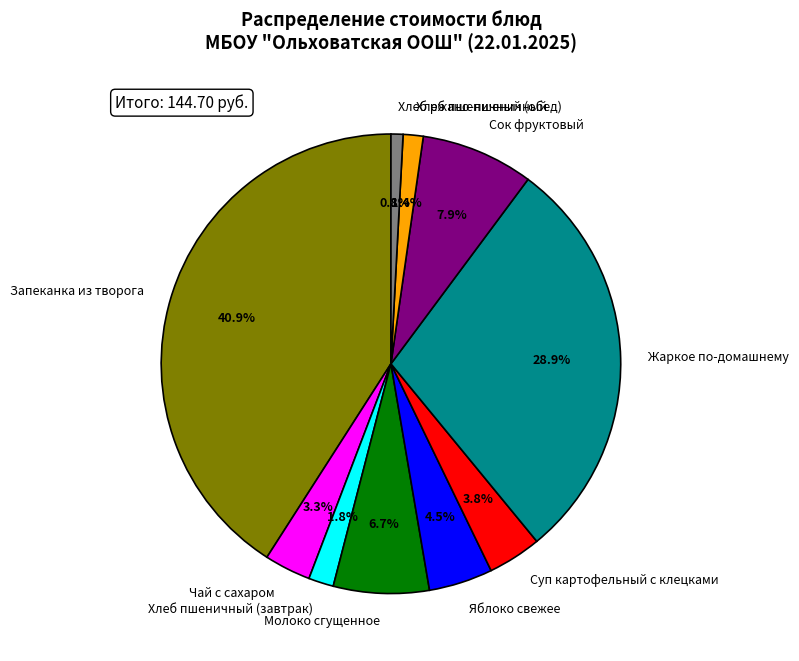

What is the largest slice in the pie chart?

Запеканка из творога